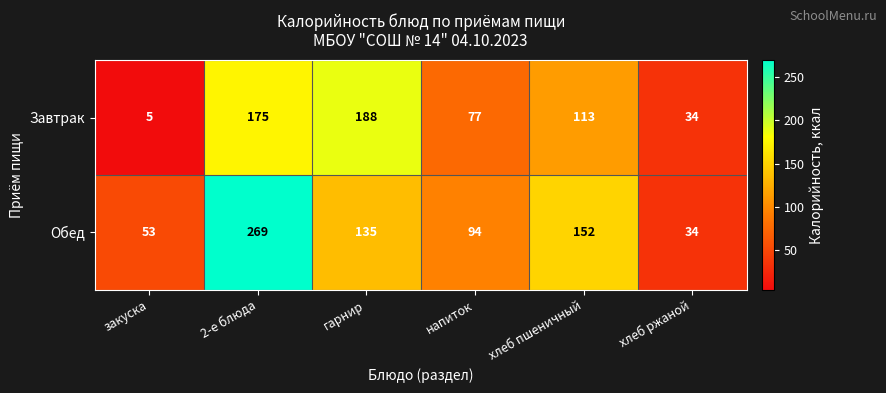

Count the number of categories in the chart.

6